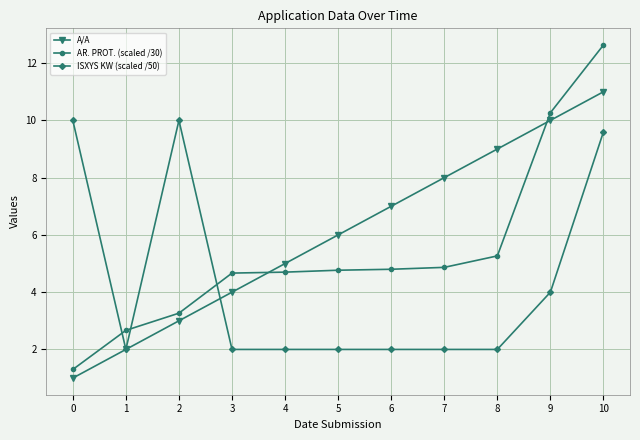

Reading left to right, transcribe all the data shown in this chart.

A/A: 0=1.0	1=2.0	2=3.0	3=4.0	4=5.0	5=6.0	6=7.0	7=8.0	8=9.0	9=10.0	10=11.0
AR. PROT. (scaled /30): 0=1.3	1=2.7	2=3.3	3=4.7	4=4.7	5=4.8	6=4.8	7=4.9	8=5.3	9=10.3	10=12.6
ISXYS KW (scaled /50): 0=10.0	1=2.0	2=10.0	3=2.0	4=2.0	5=2.0	6=2.0	7=2.0	8=2.0	9=4.0	10=9.6